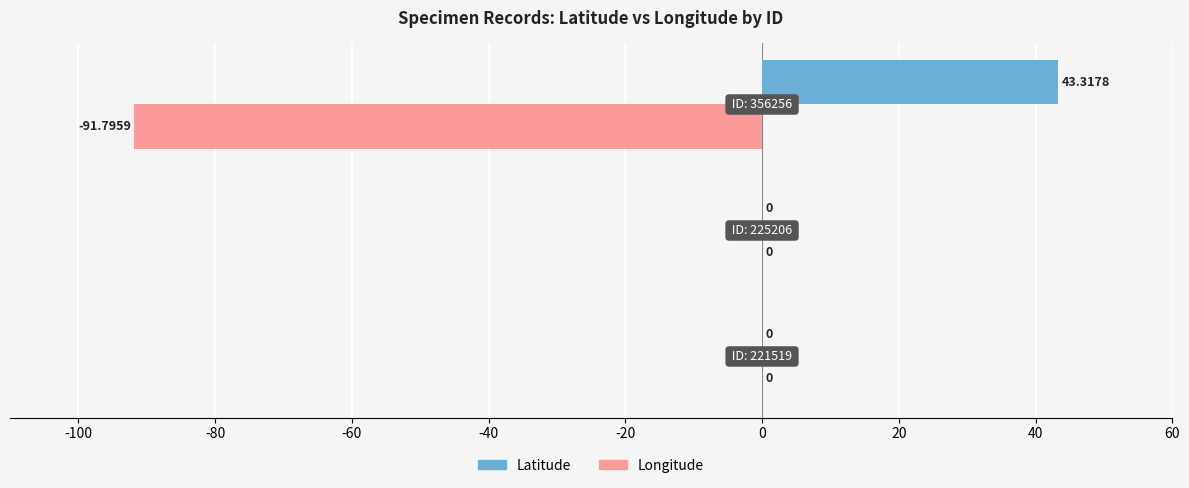

Which series has the largest total across all categories?

Latitude